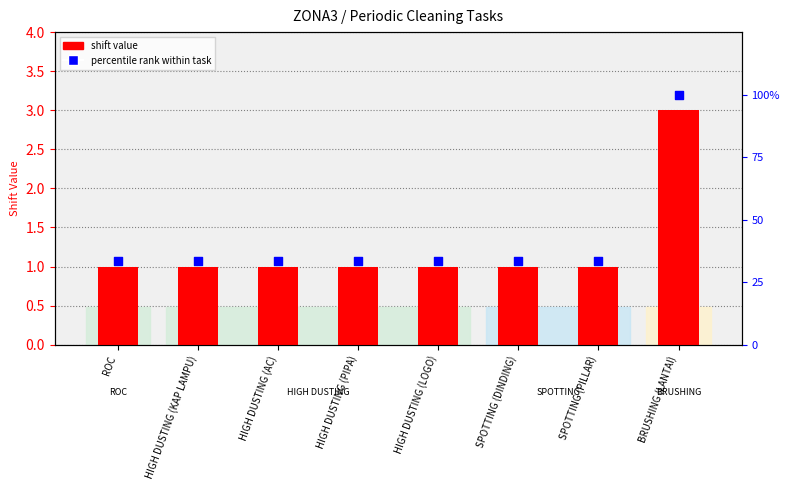

What is the total value across all series at BRUSHING (LANTAI)?

103.0